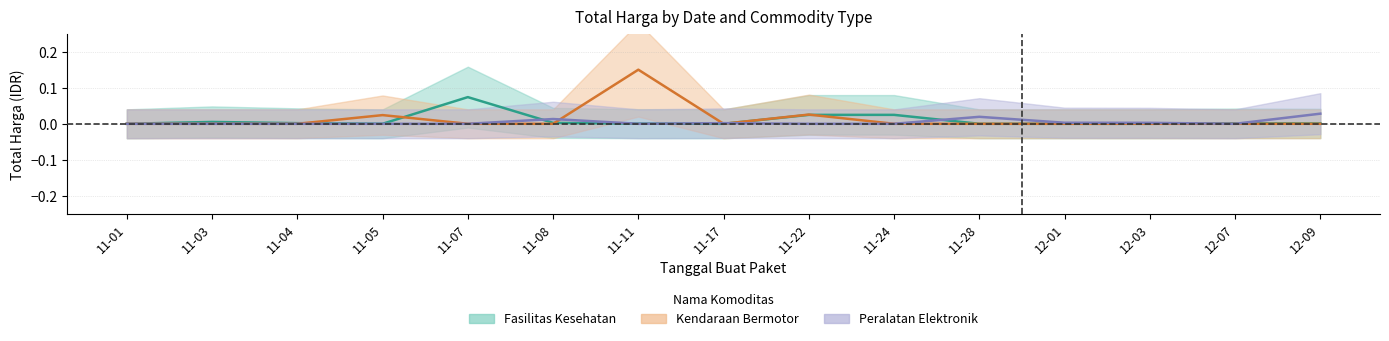

The value of Kendaraan Bermotor at 11-04 is -0.0. True or false?

False